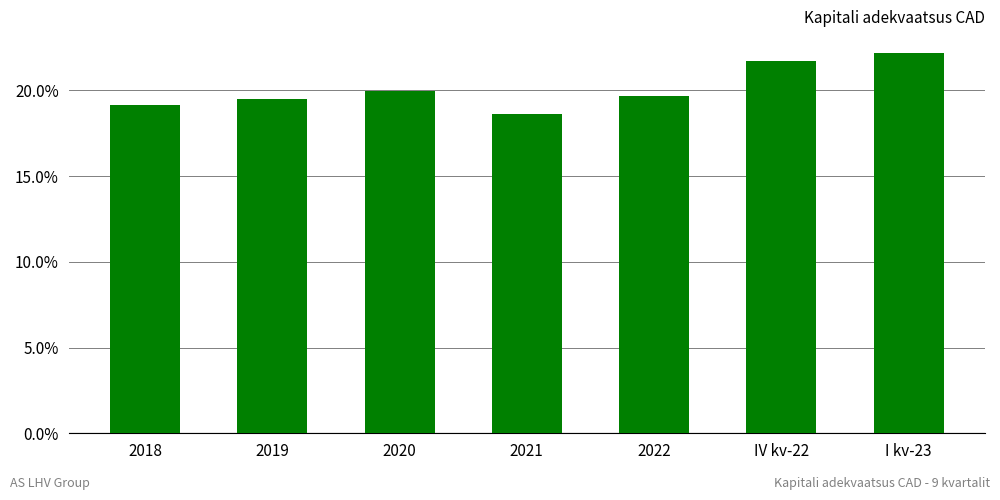

Which has a higher value, IV kv-22 or 2019?

IV kv-22